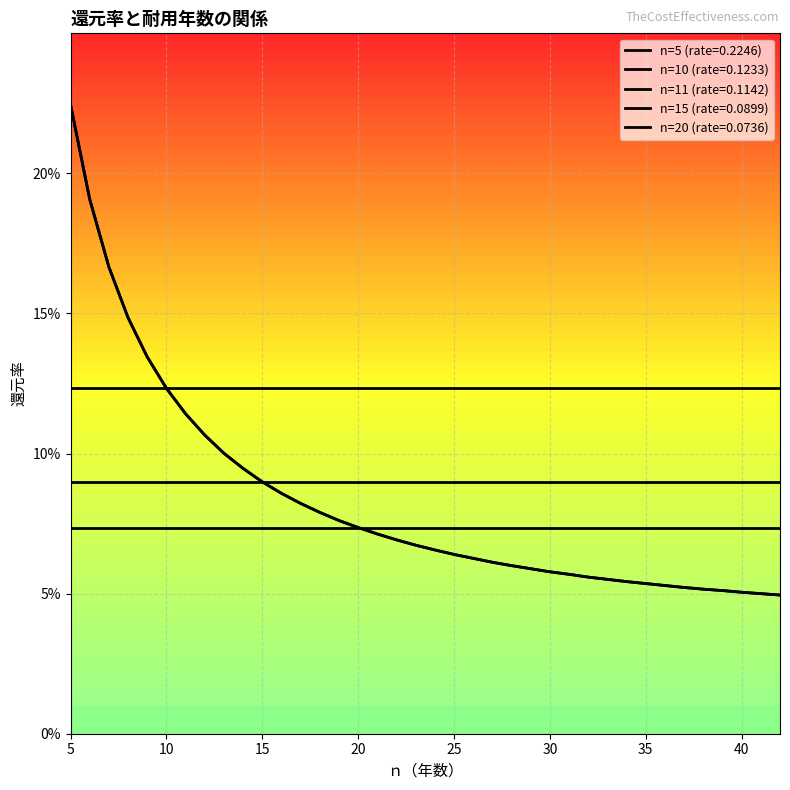

True or false: n=5 (rate=0.2246) has more than 0 interior local peaks.

False